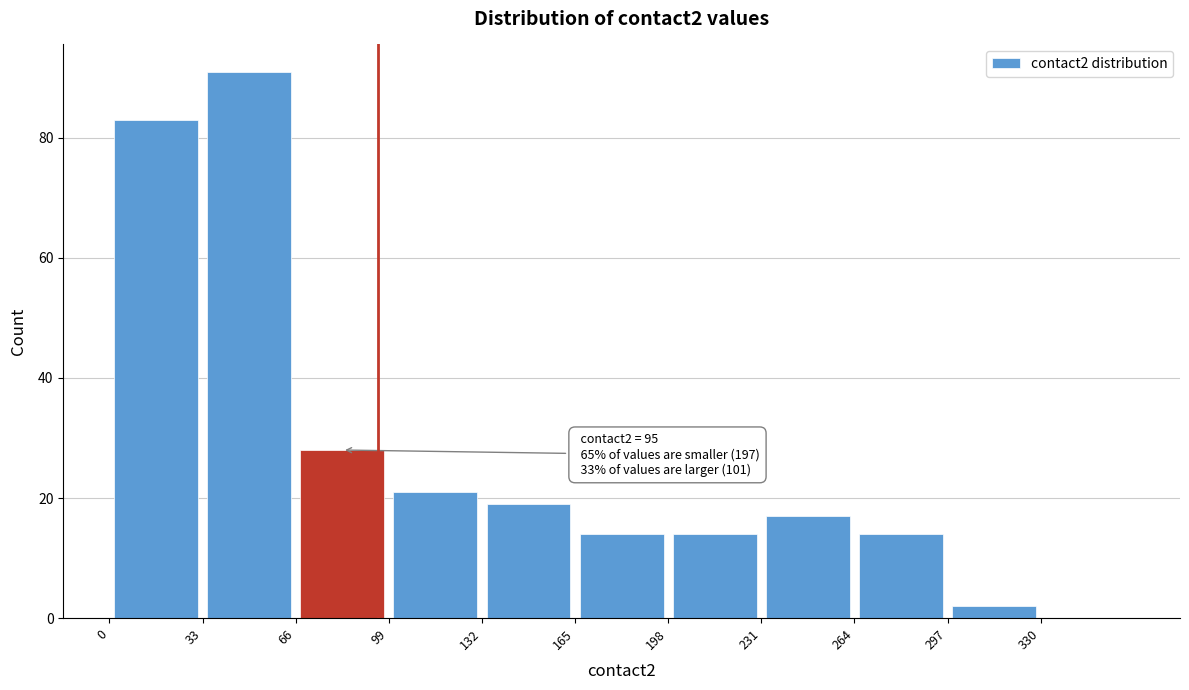

Which range on the x-axis has the tallest bar?

33 to 66